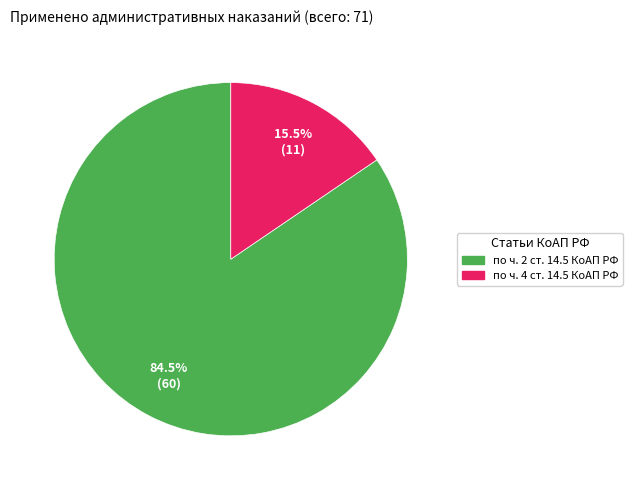

Do по ч. 4 ст. 14.5 КоАП РФ and по ч. 2 ст. 14.5 КоАП РФ together represent more than half of the pie?

Yes